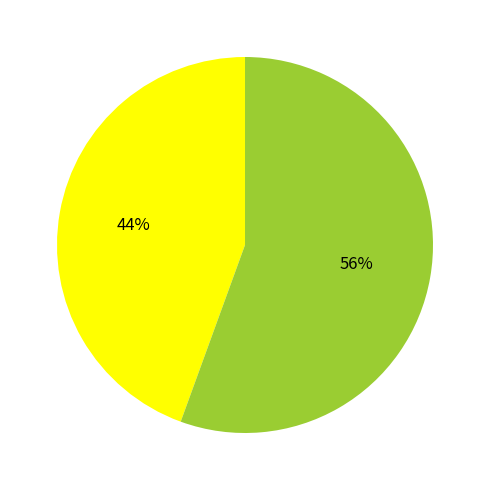

How many segments does this pie chart have?

2